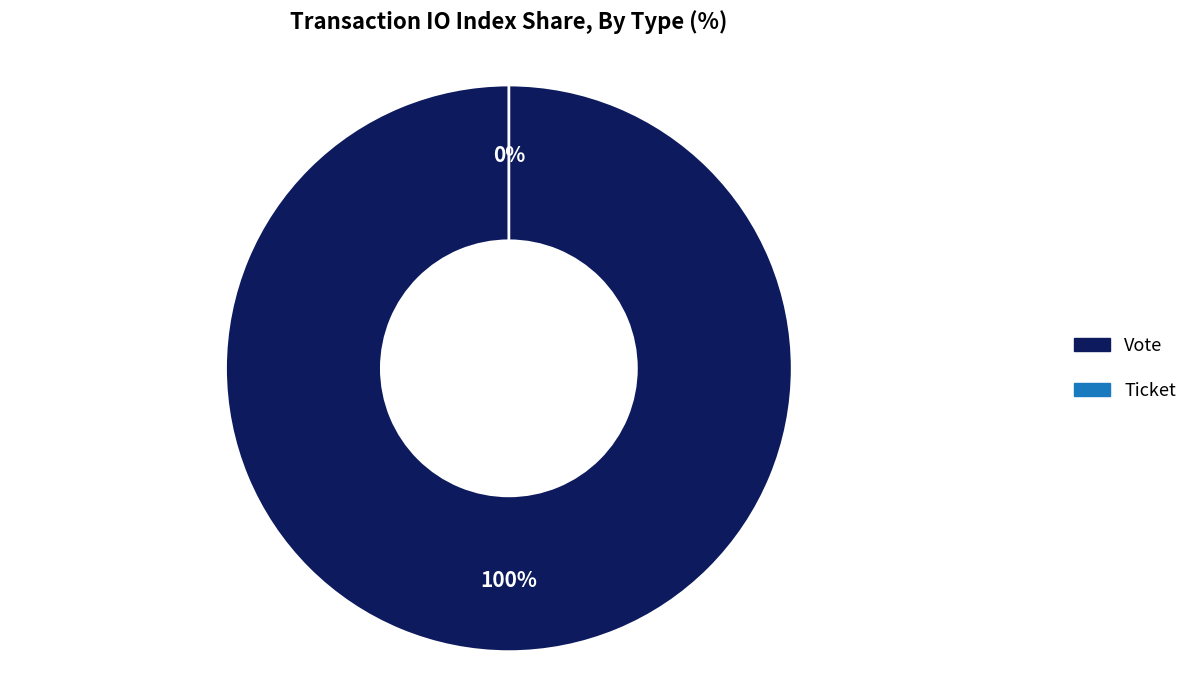

To the nearest percent, what portion does Vote represent?

100%